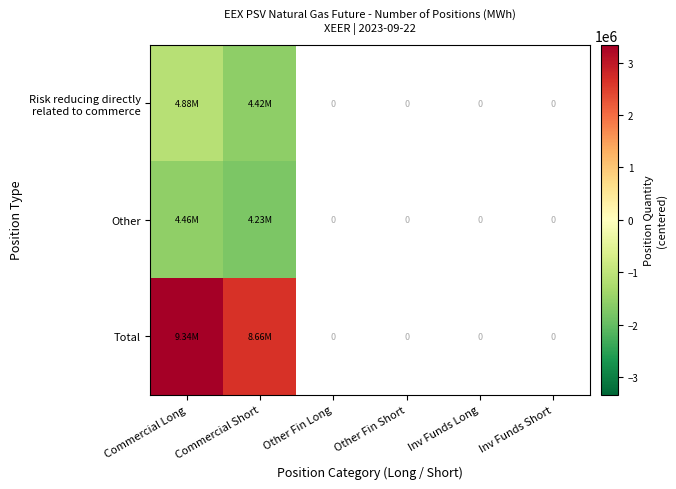

How many categories are shown in the chart?

6